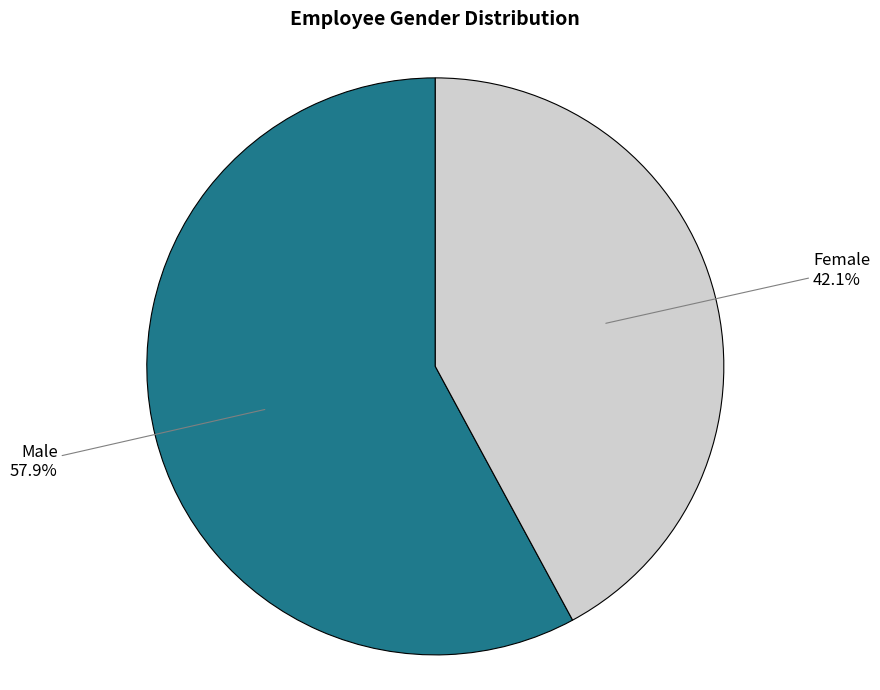

Is there any slice that represents more than half of the pie?

Yes